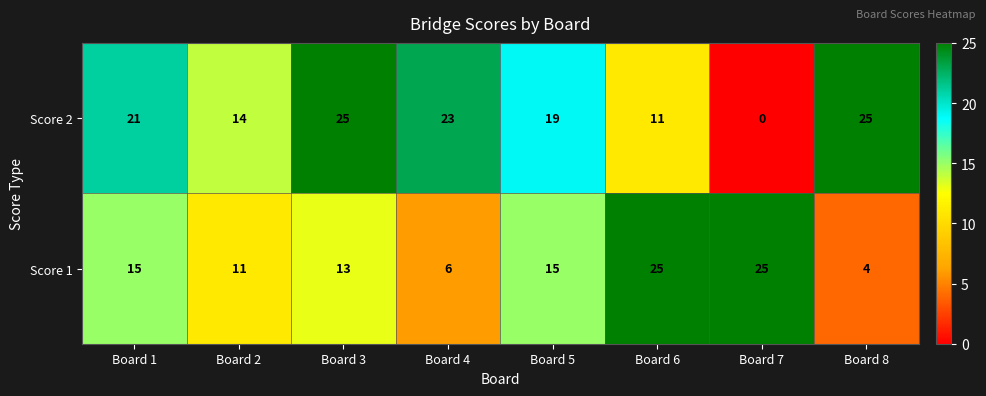

How many series are shown in this chart?

2